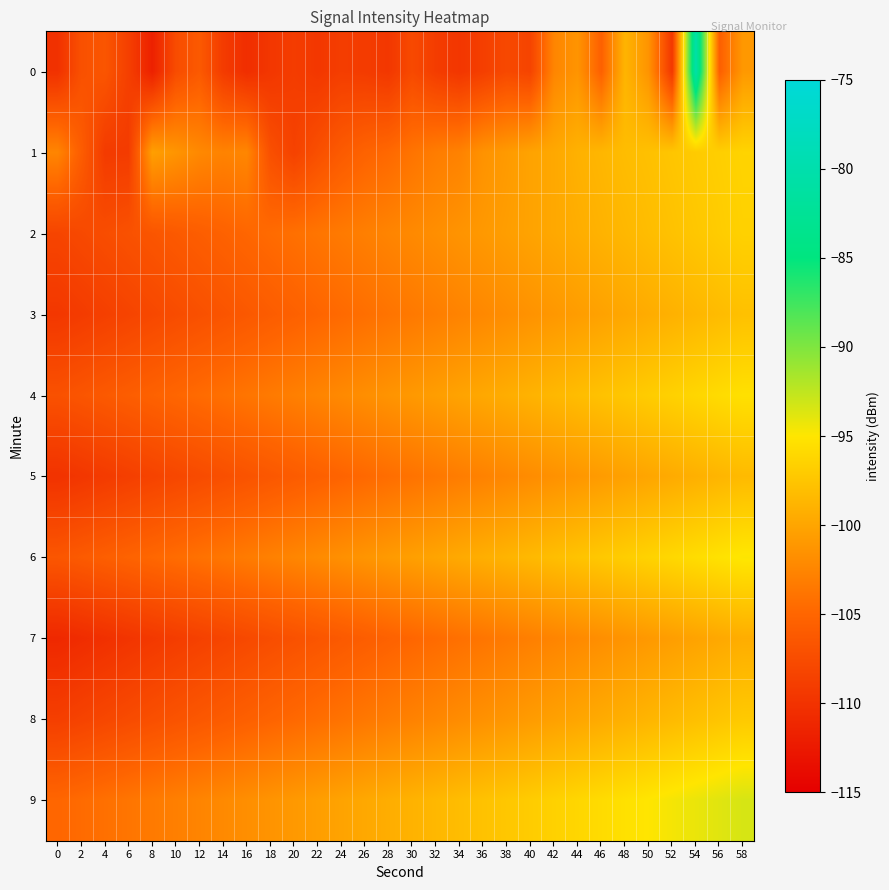

What is the spread (max minus min) of values at 14?

6.9